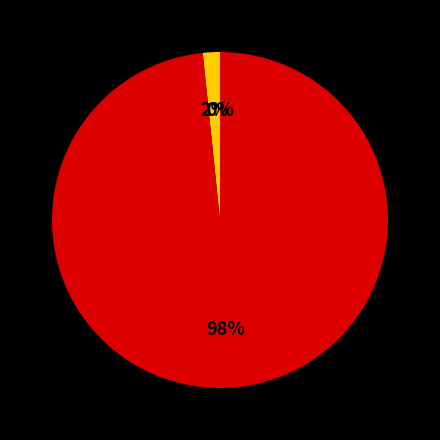

Does any single category account for the majority?

Yes